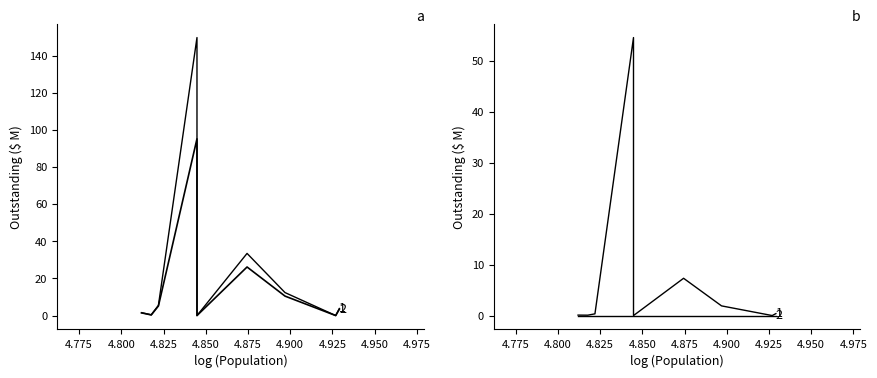

True or false: CIBPrincipalOutstanding and CIBDebtServiceOutstanding cross at least once.

False